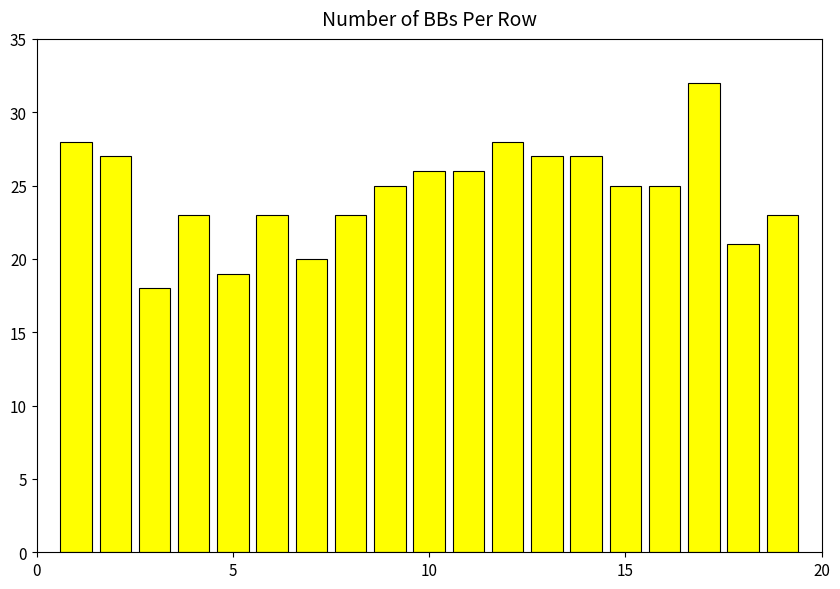

Does the chart contain any negative values?

No